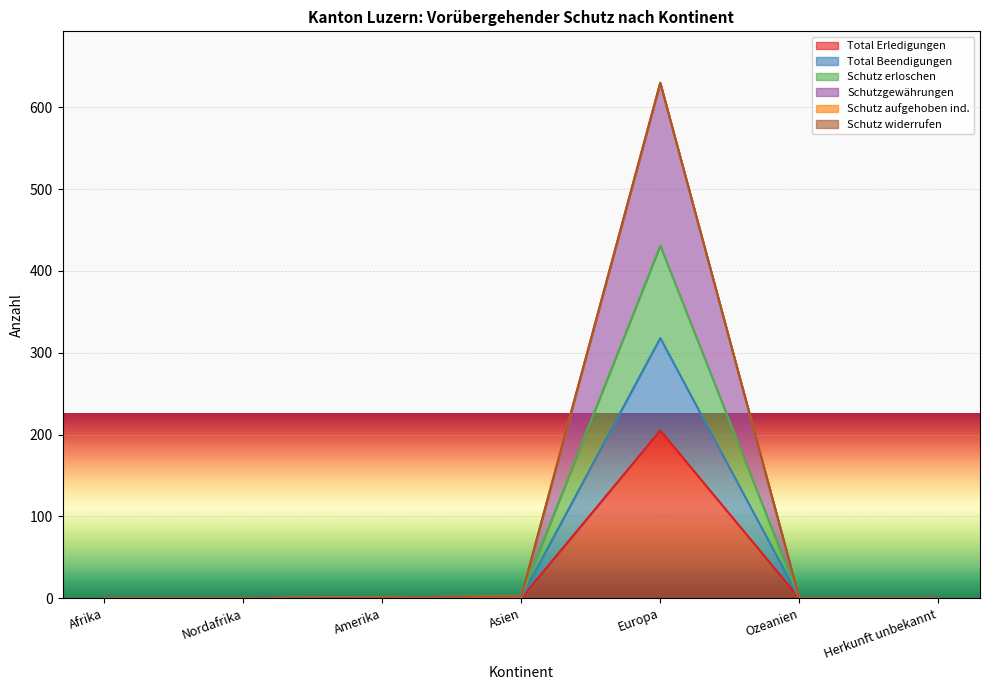

The value of Schutzgewährungen at Nordafrika is -219. True or false?

False